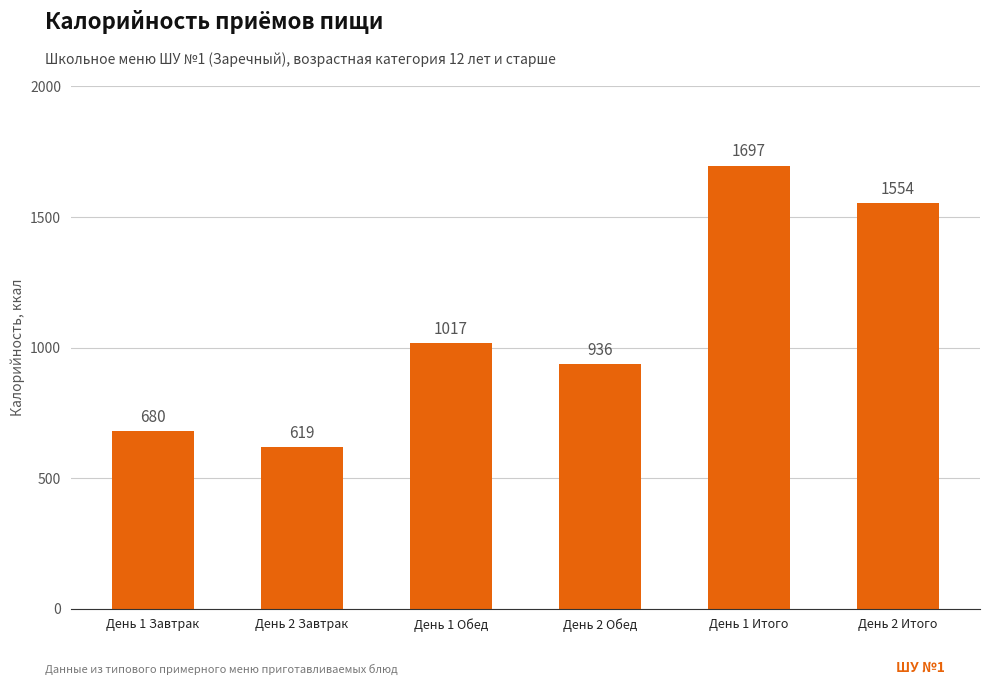

Between День 1 Итого and День 2 Итого, which is larger?

День 1 Итого